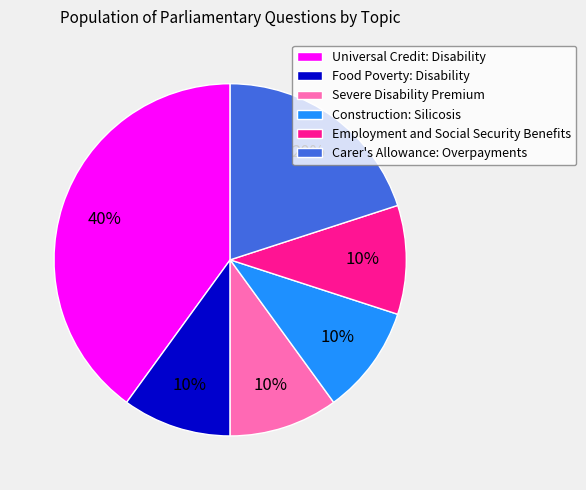

What percentage is the Universal Credit: Disability slice, to the nearest percent?

40%